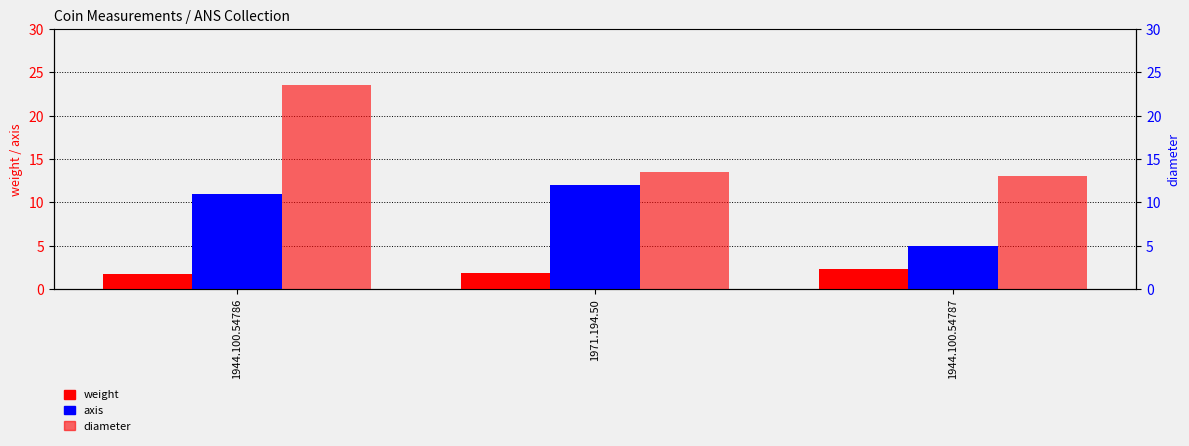

How many distinct data groups are displayed?

3